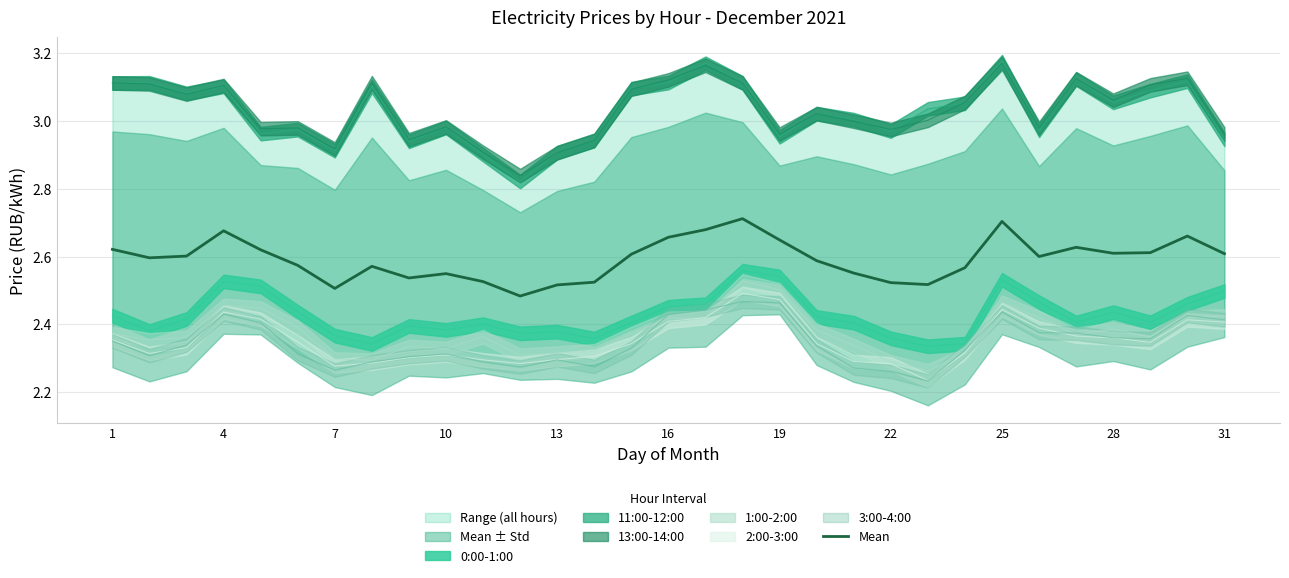

Is it true that Mean equals 3.8 at 1?

False